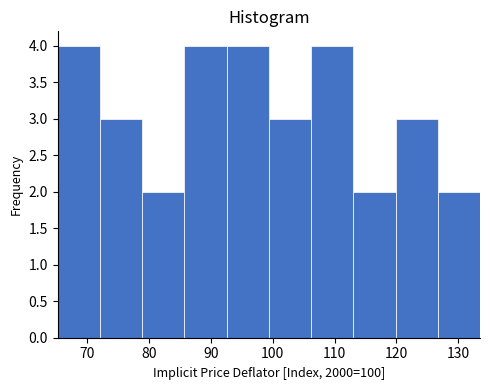

Reading left to right, transcribe this chart: for each bar, give the range it covers on the x-axis and its height. Neither the bar edges nor the heights are printed on the chart, so give them approximately, as read against the axes.

65 to 72: 4
72 to 79: 3
79 to 86: 2
86 to 93: 4
93 to 99: 4
99 to 106: 3
106 to 113: 4
113 to 120: 2
120 to 127: 3
127 to 134: 2